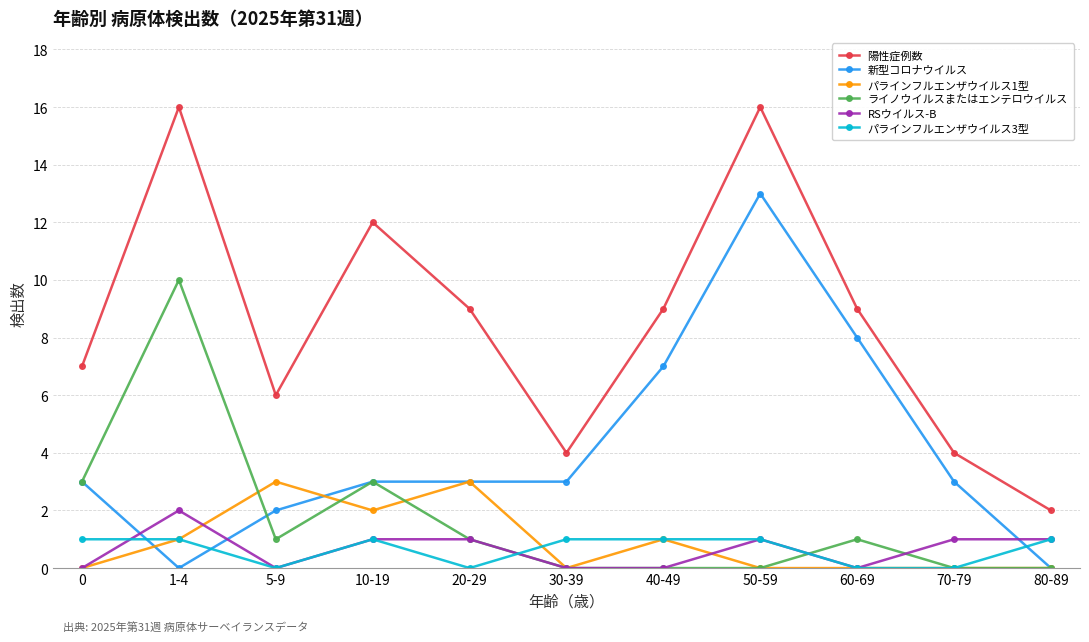

Which series changed the most between 0 and 40-49?

新型コロナウイルス